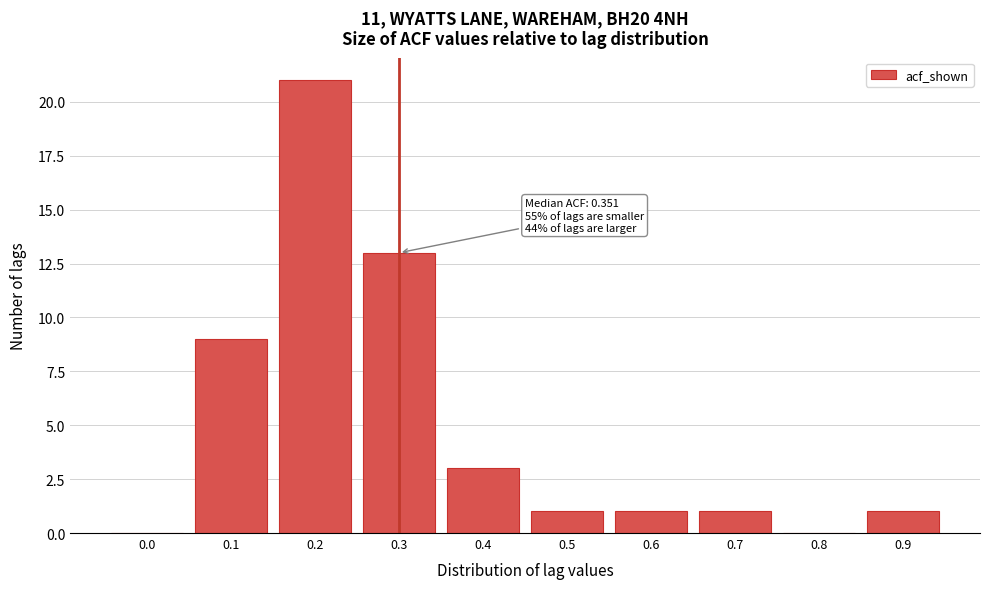

Reading left to right, transcribe all the data shown in this chart.

0.0=0	0.1=9	0.2=21	0.3=13	0.4=3	0.5=1	0.6=1	0.7=1	0.8=0	0.9=1